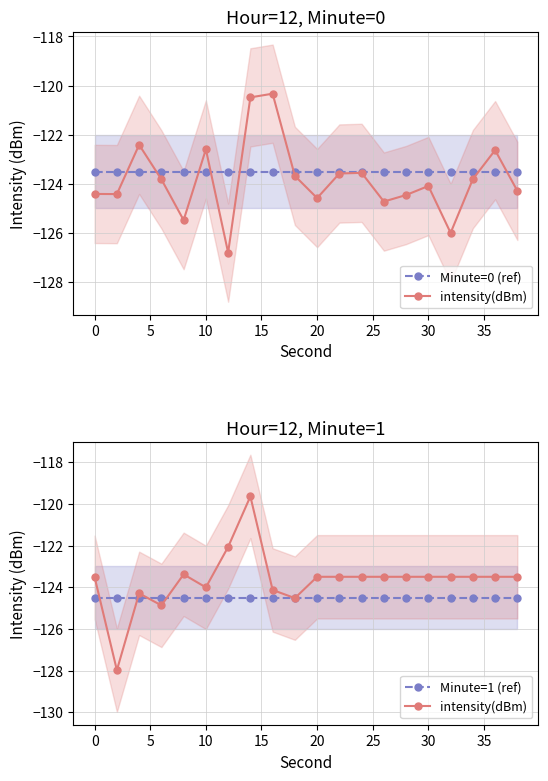

List the series in order of their overall mean, highest first.

Minute=0 (ref), intensity(dBm), Minute=1 (ref)